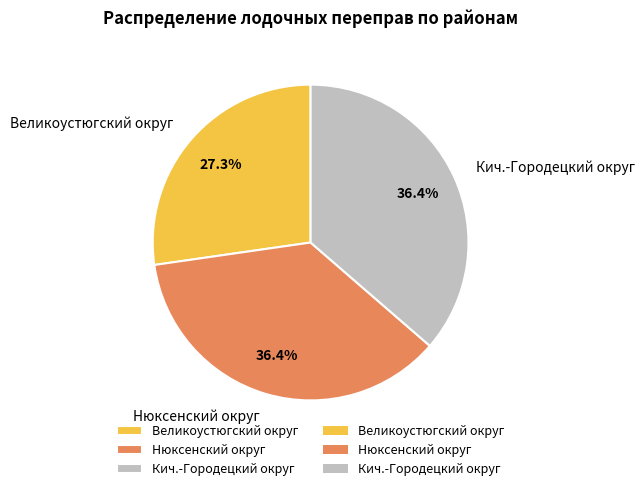

What portion of the pie excludes Нюксенский округ?

63.6%